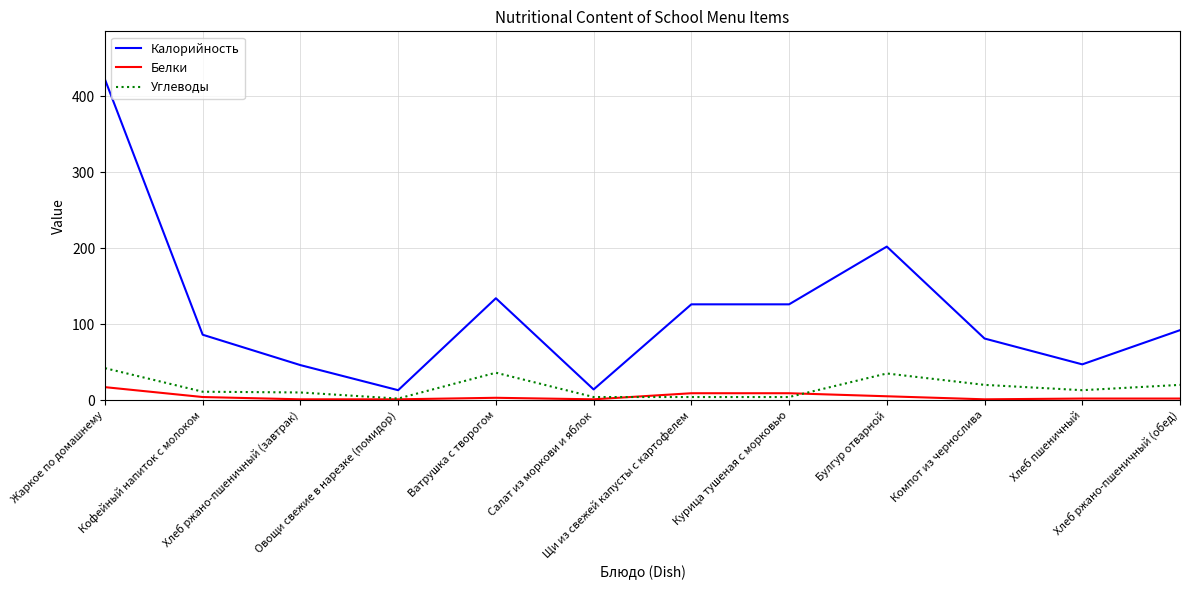

Which series has the widest spread of values?

Калорийность